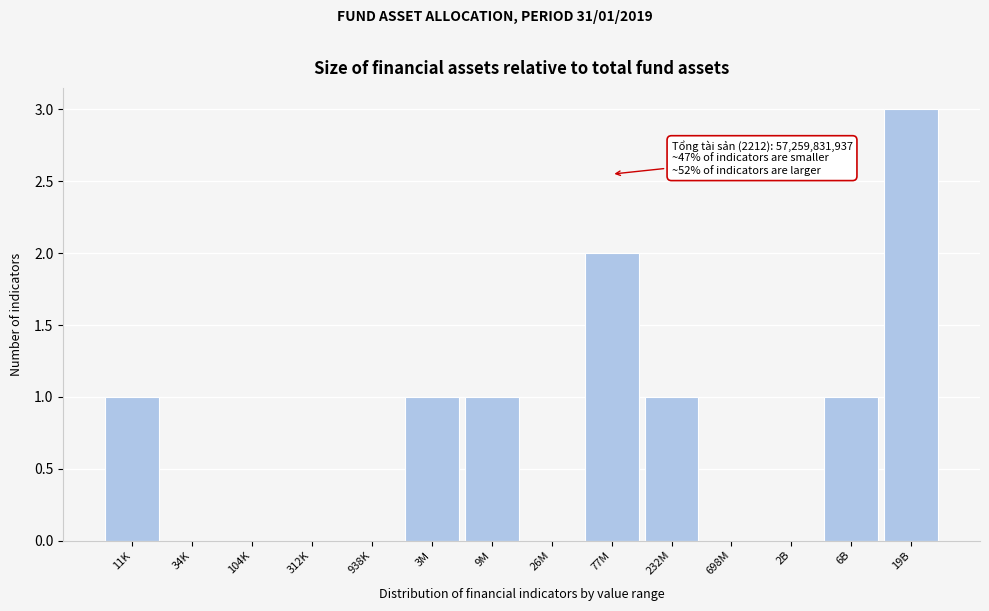

Reading left to right, extract all data points from this chart.

11K=1	34K=0	104K=0	312K=0	938K=0	3M=1	9M=1	26M=0	77M=2	232M=1	698M=0	2B=0	6B=1	19B=3